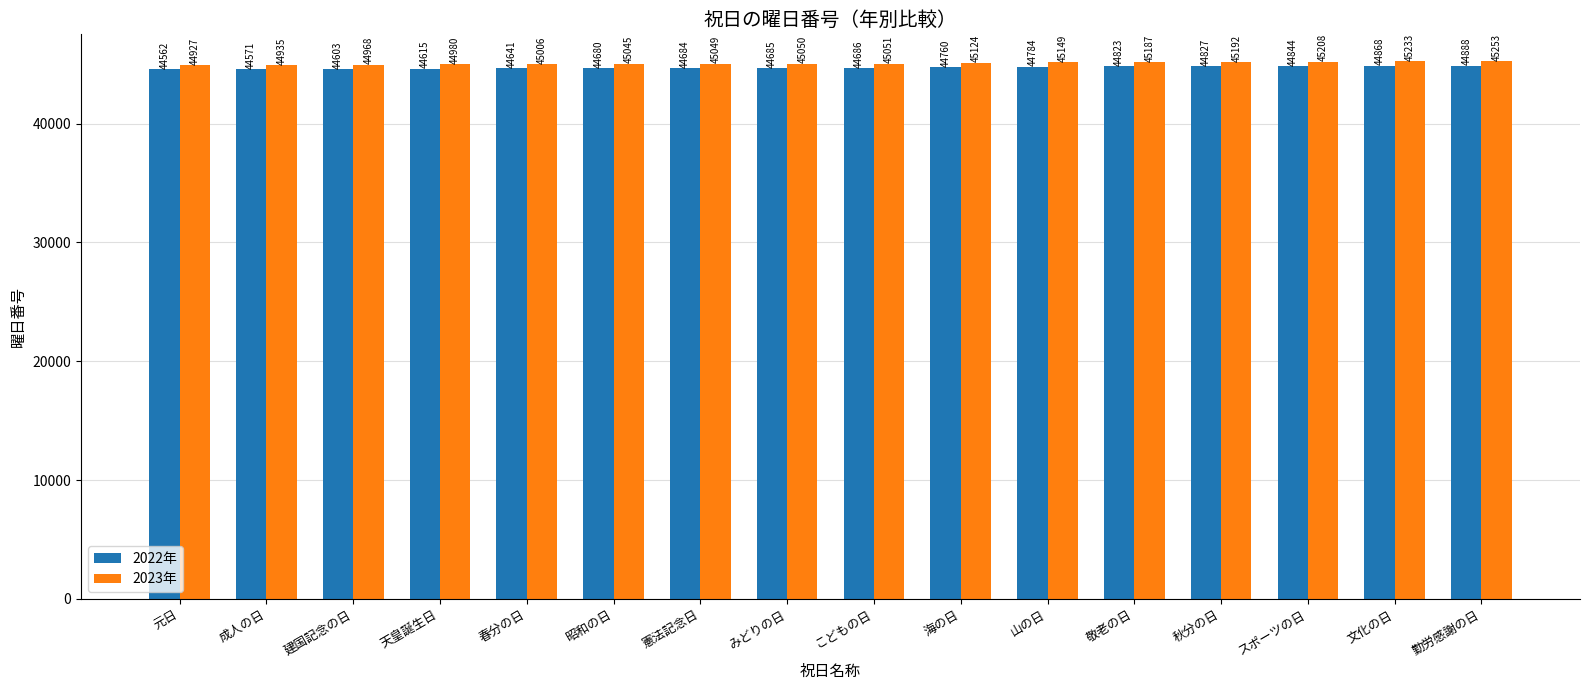

How many groups of bars are there?

16